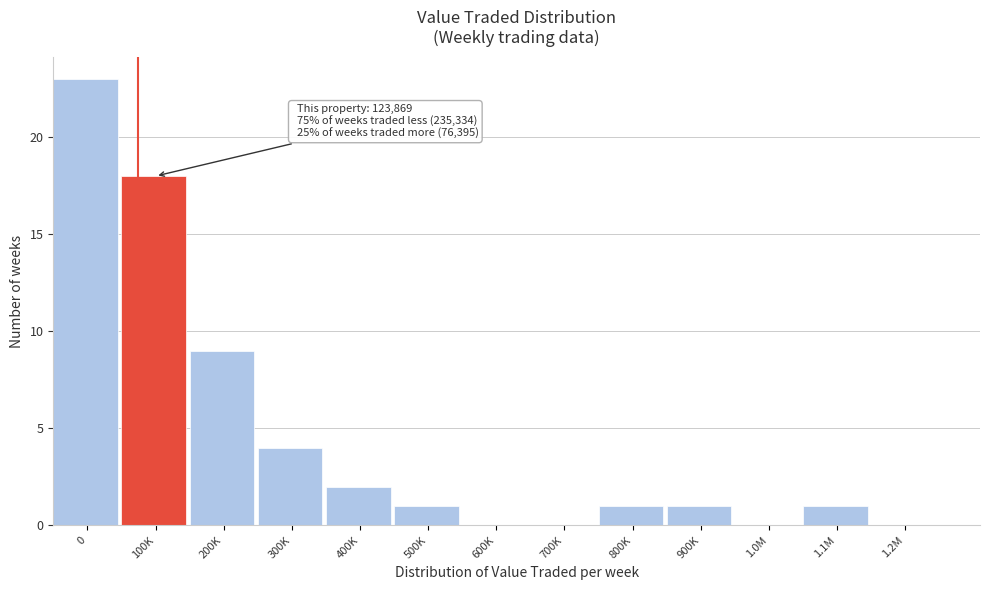

Reading left to right, extract all data points from this chart.

0=23	100K=18	200K=9	300K=4	400K=2	500K=1	600K=0	700K=0	800K=1	900K=1	1.0M=0	1.1M=1	1.2M=0